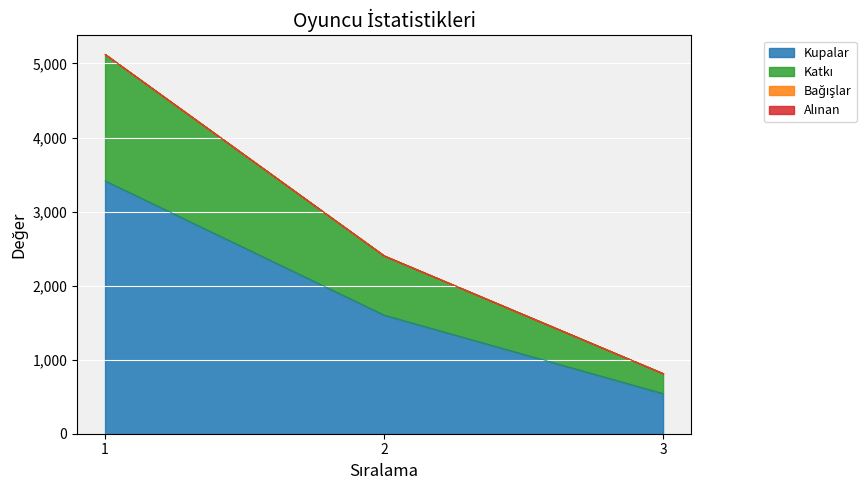

Rank the categories by Katkı value from lowest to highest.

3, 2, 1